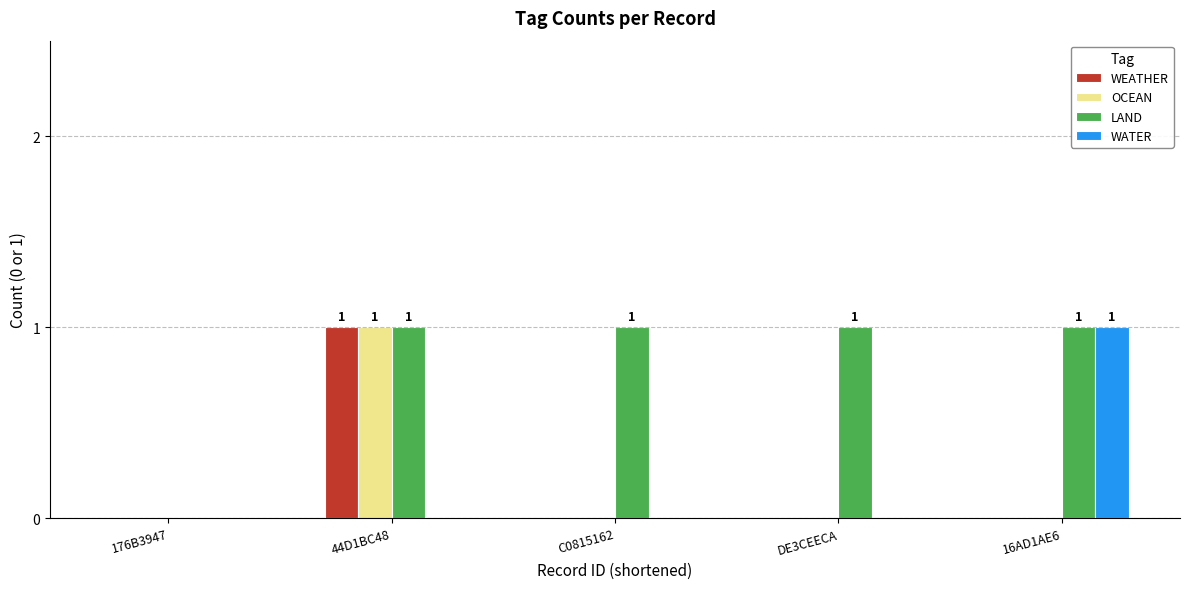

Reading left to right, what are all the values shown in this chart?

WEATHER: 0	1	0	0	0
OCEAN: 0	1	0	0	0
LAND: 0	1	1	1	1
WATER: 0	0	0	0	1